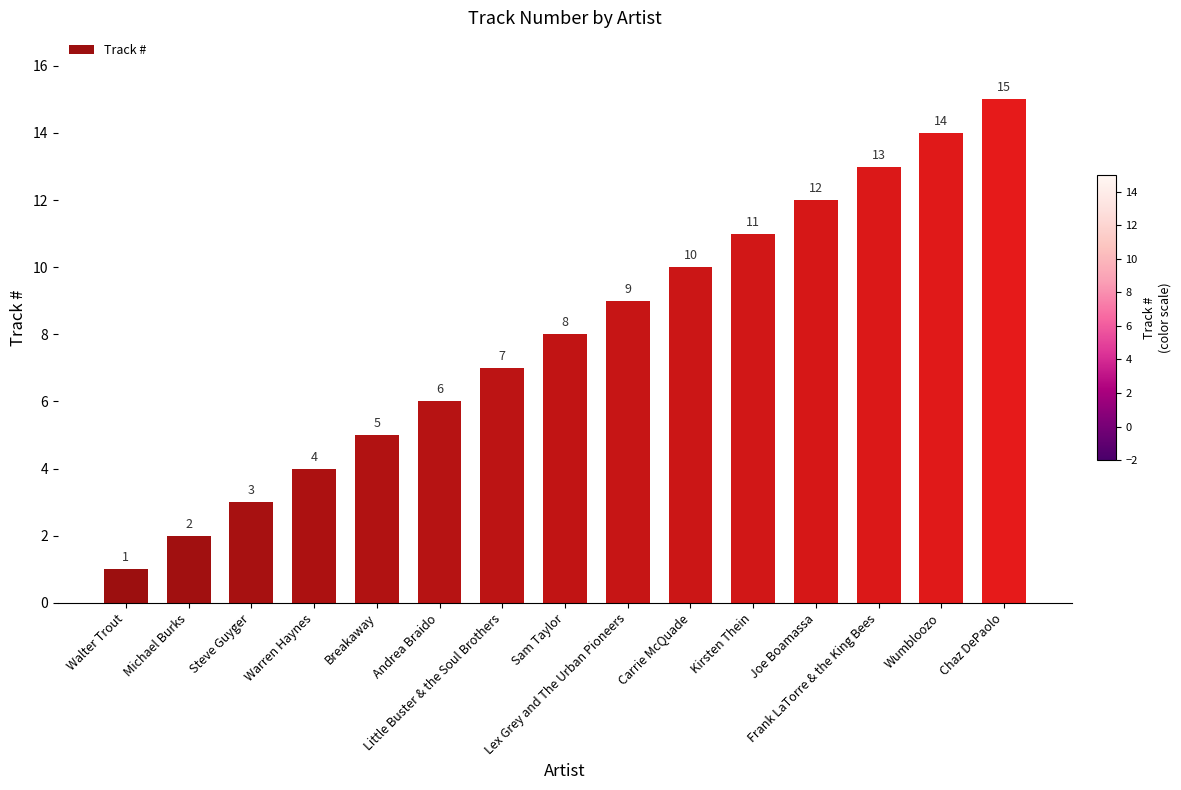

Reading right to left, transcribe all the data shown in this chart.

Chaz DePaolo=15	Wumbloozo=14	Frank LaTorre & the King Bees=13	Joe Boamassa=12	Kirsten Thein=11	Carrie McQuade=10	Lex Grey and The Urban Pioneers=9	Sam Taylor=8	Little Buster & the Soul Brothers=7	Andrea Braido=6	Breakaway=5	Warren Haynes=4	Steve Guyger=3	Michael Burks=2	Walter Trout=1